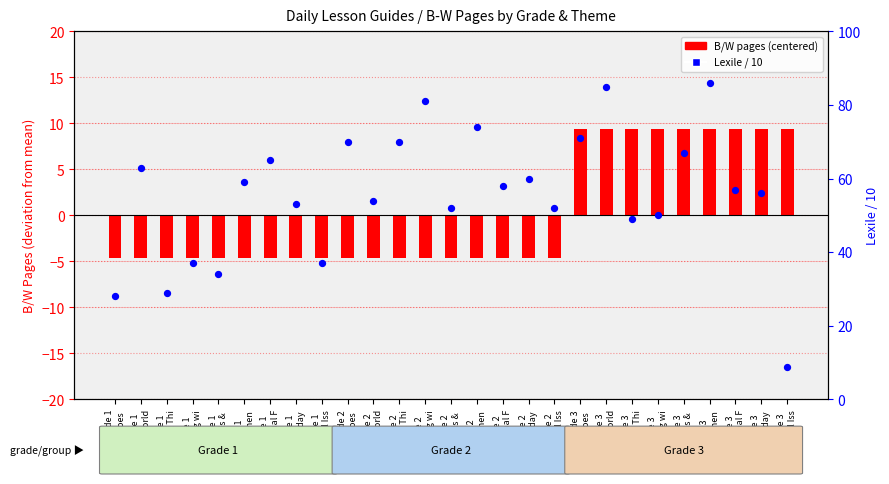

At which category is the sum across all series the highest?

Grade 3
Environmen